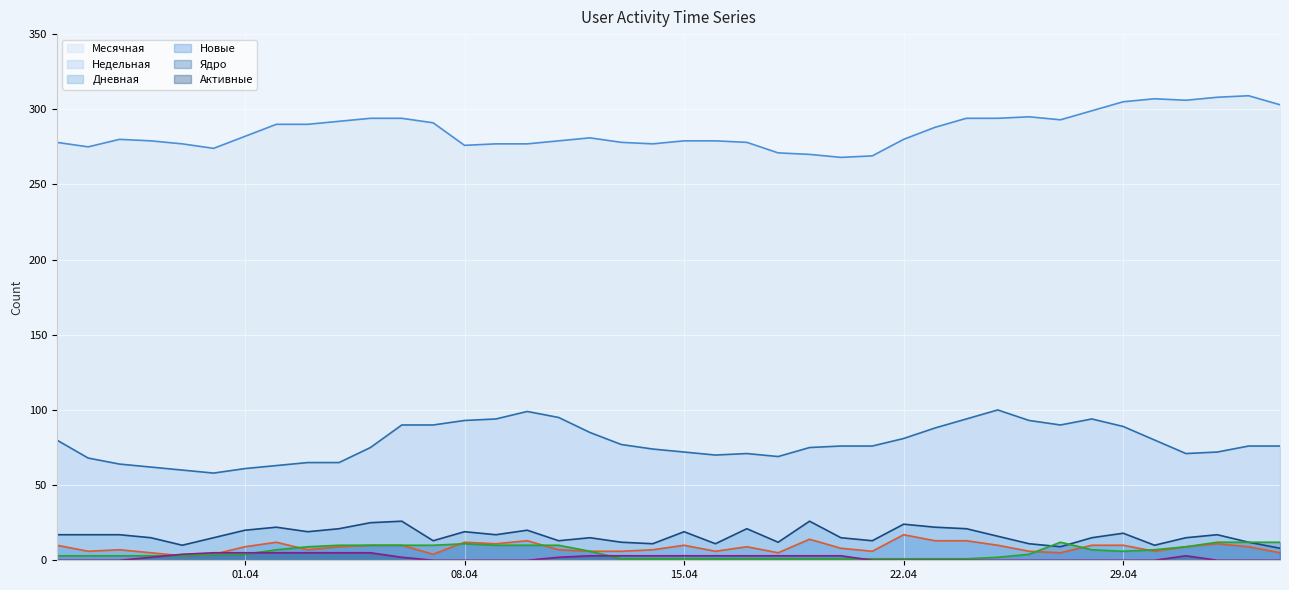

How many data points does each series have?

40